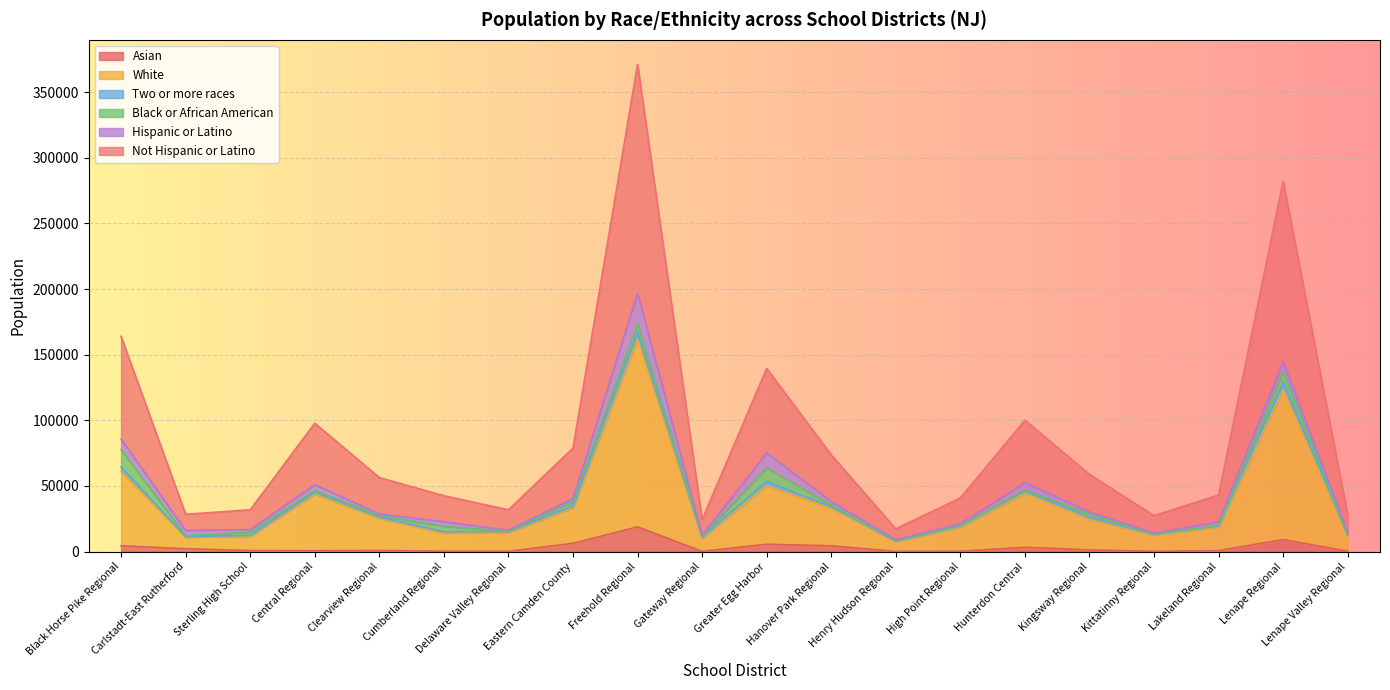

What is the spread (max minus min) of values at Black Horse Pike Regional?

73322